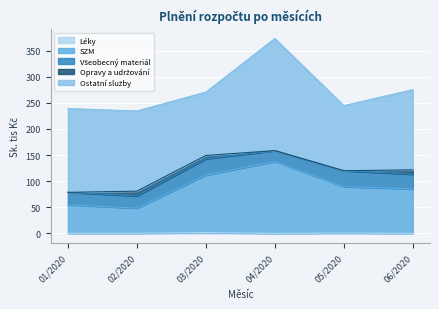

At how many categories does at least one series exceed 200?

1